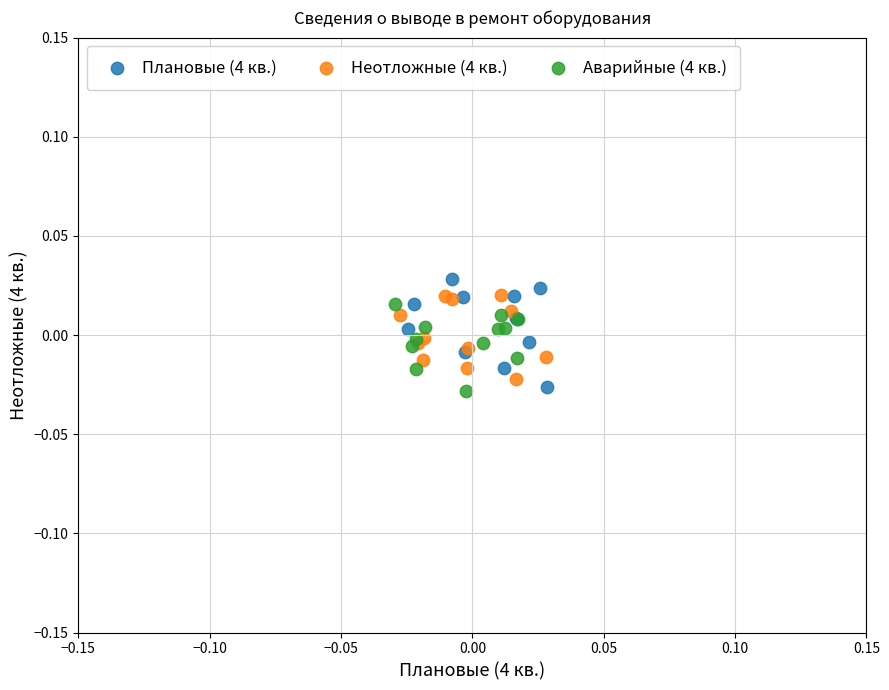

What are all the series names shown in the legend?

Плановые (4 кв.), Неотложные (4 кв.), Аварийные (4 кв.)